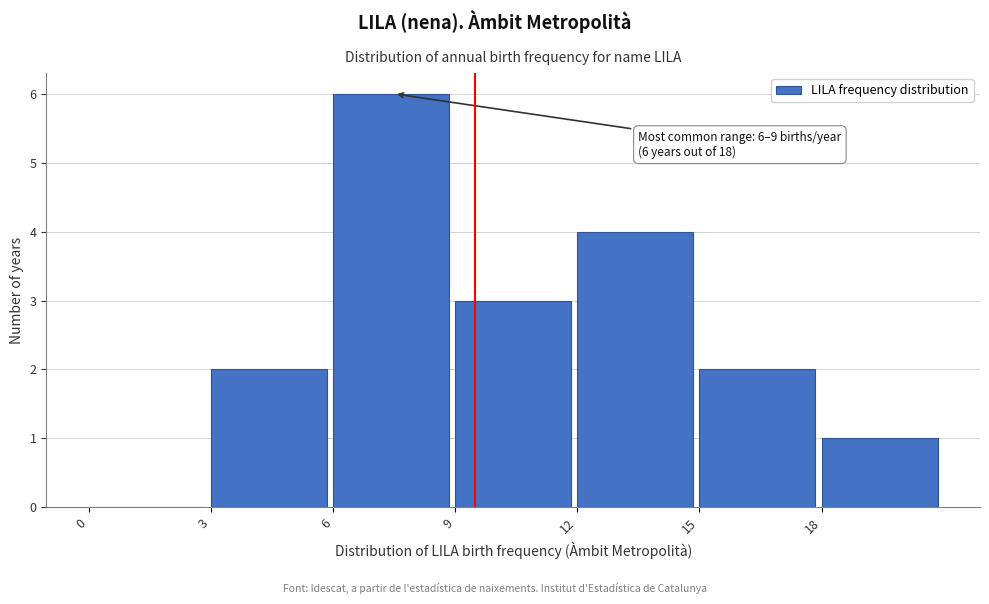

Which range on the x-axis has the tallest bar?

6 to 9